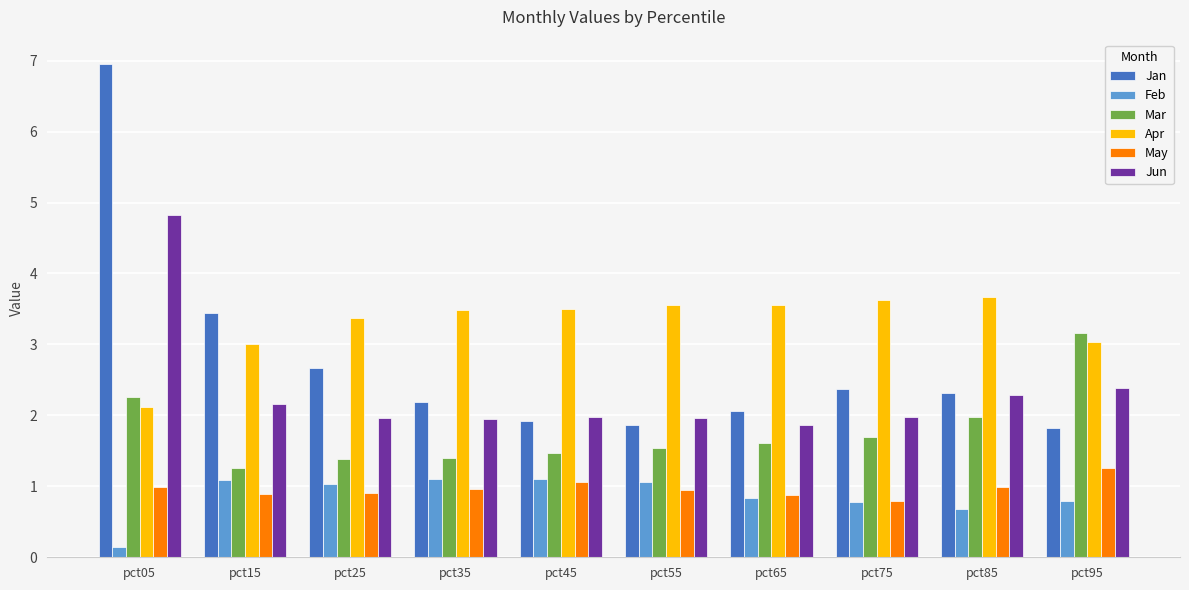

Is it true that Jun equals 1.9 at pct65?

True